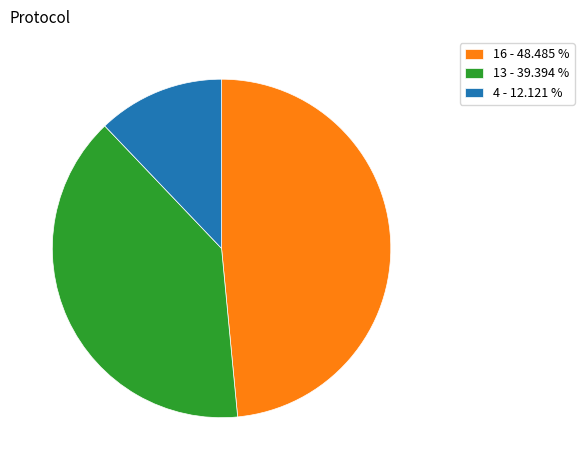

Does 16 - 48.485 % represent more than half of the total?

No